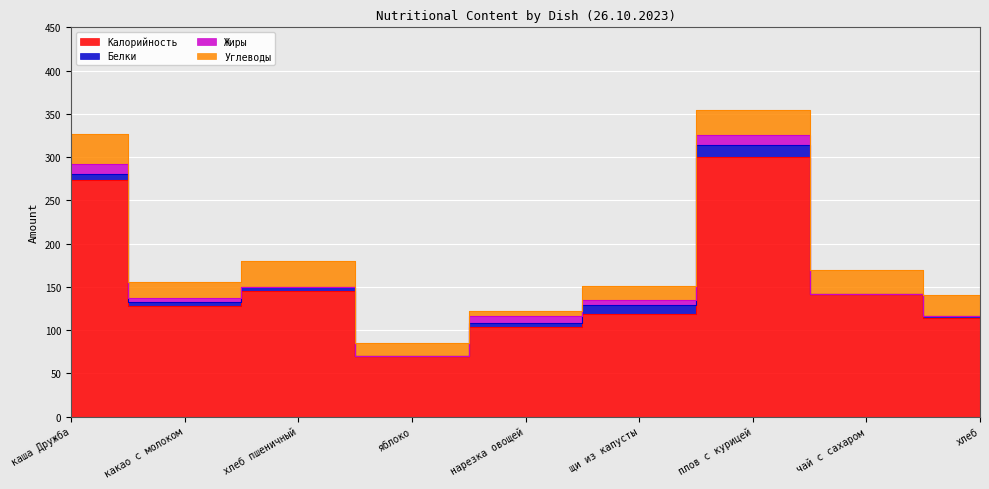

Which series has the largest range (max minus min)?

Калорийность